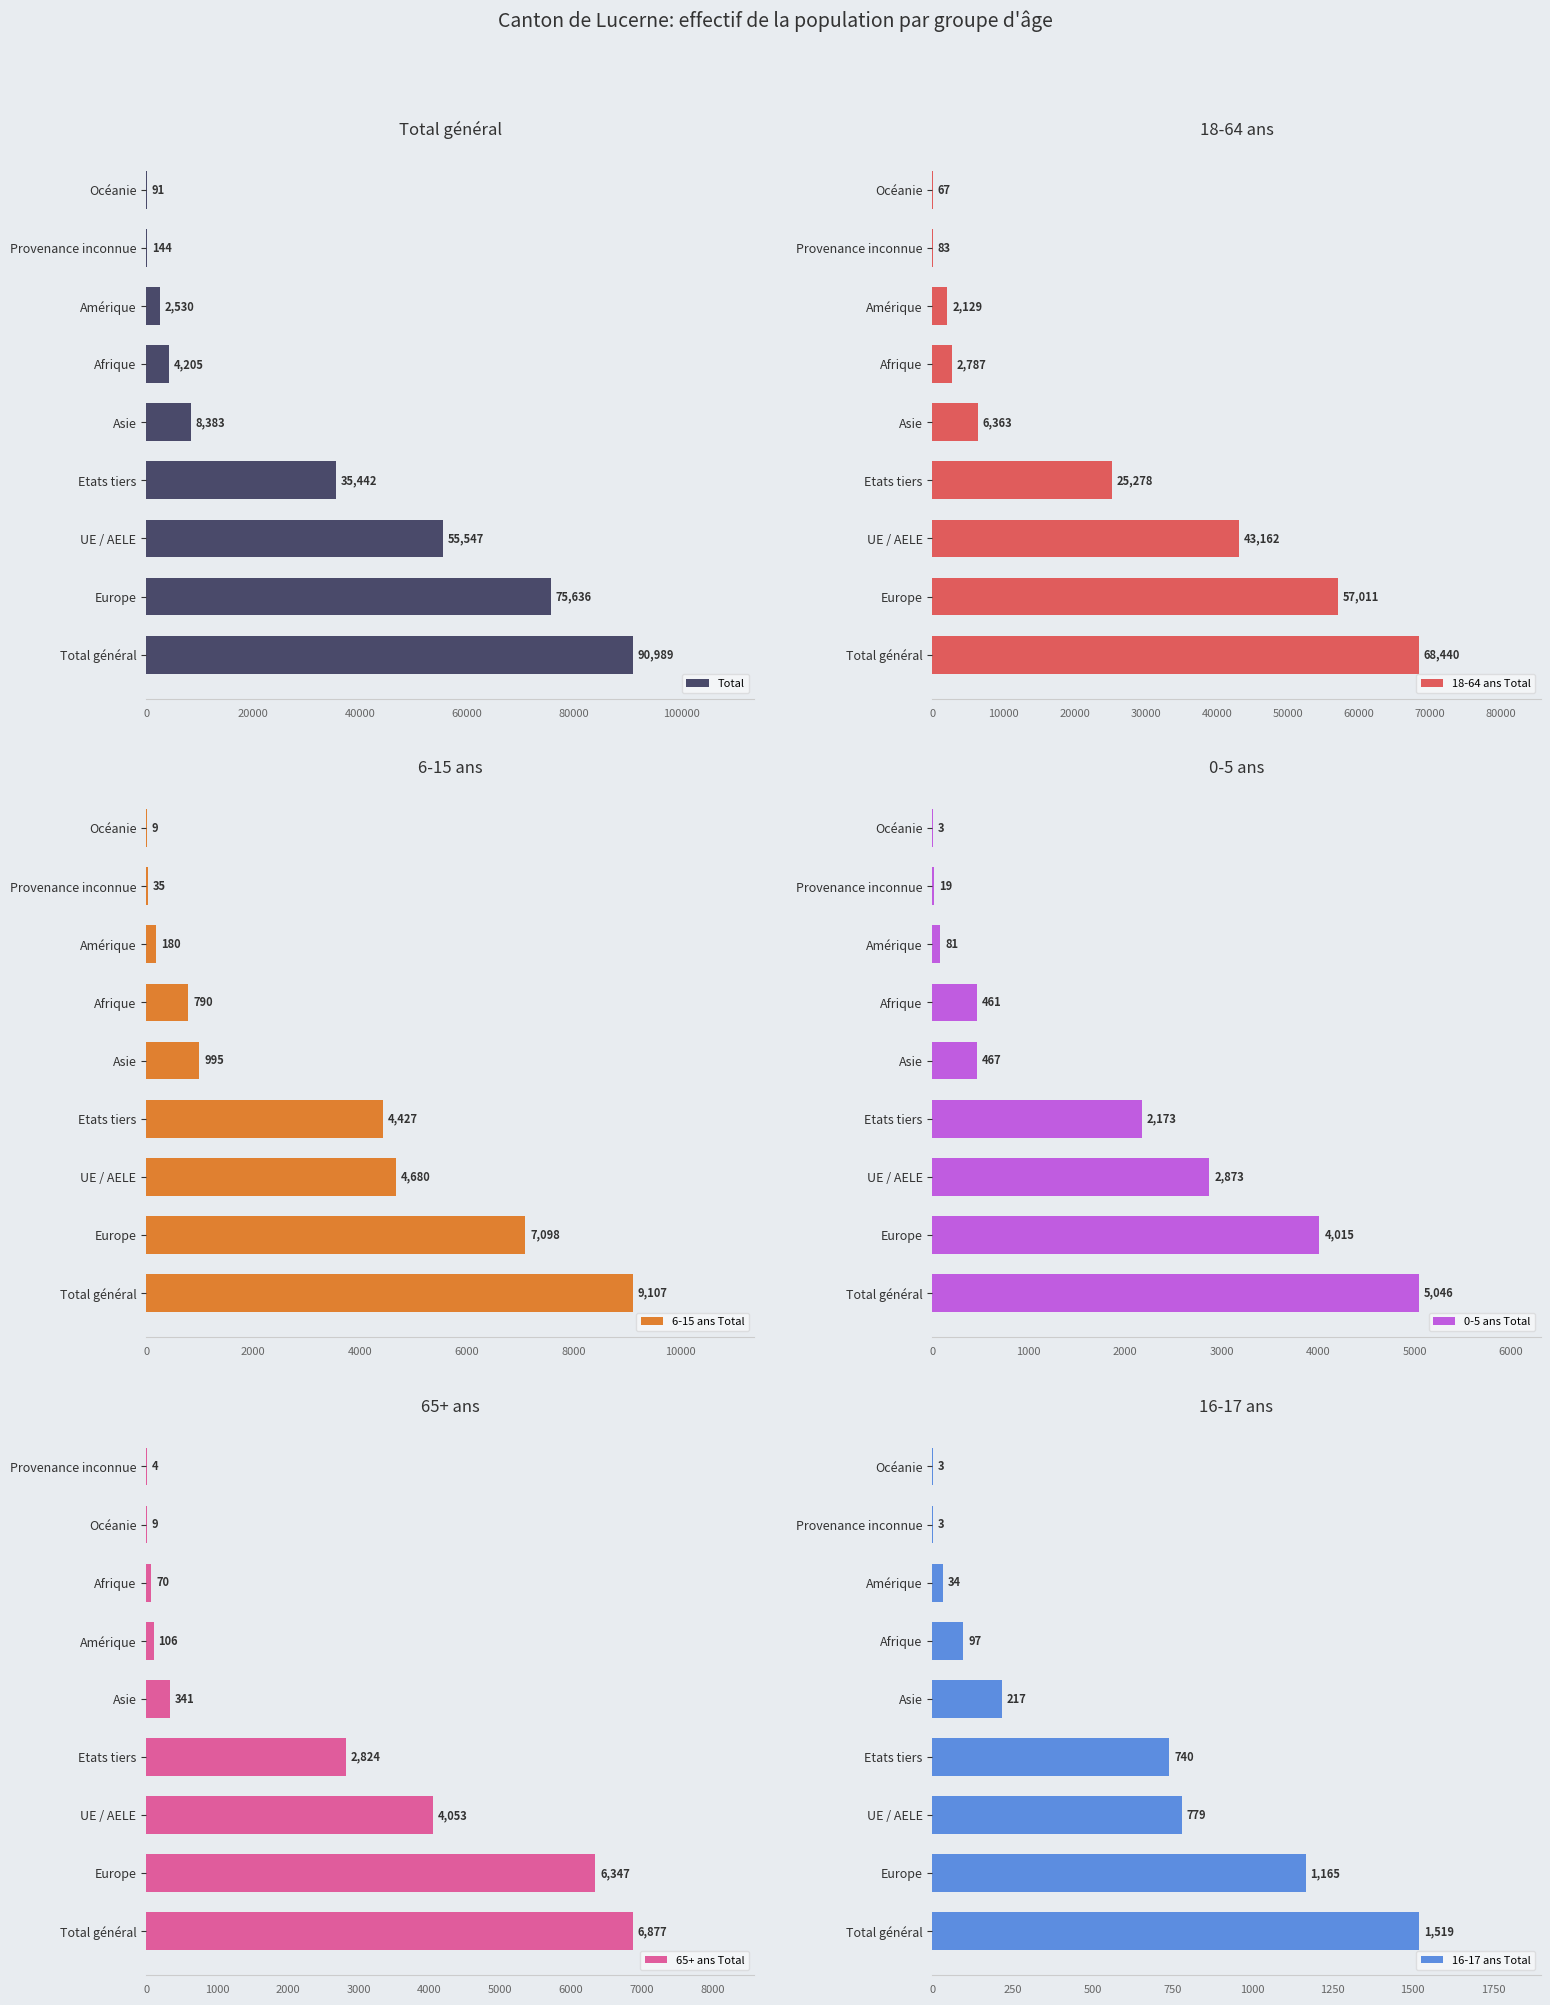

What is the difference between the maximum and minimum values in the 6-15 ans Total series?

9098